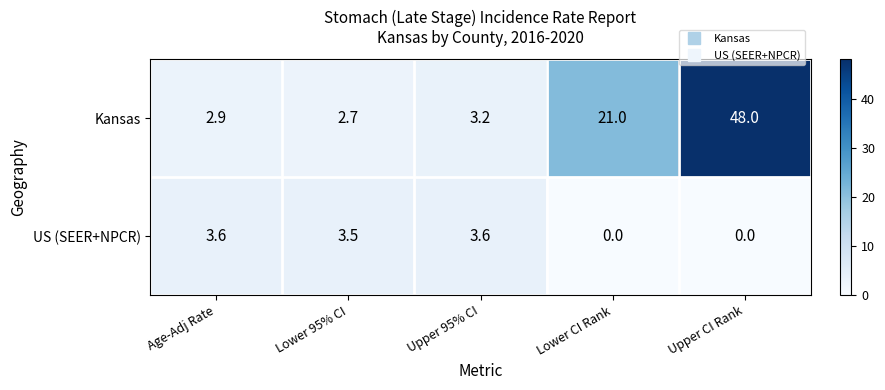

What value does the US (SEER+NPCR) series have at Age-Adj Rate?

3.6